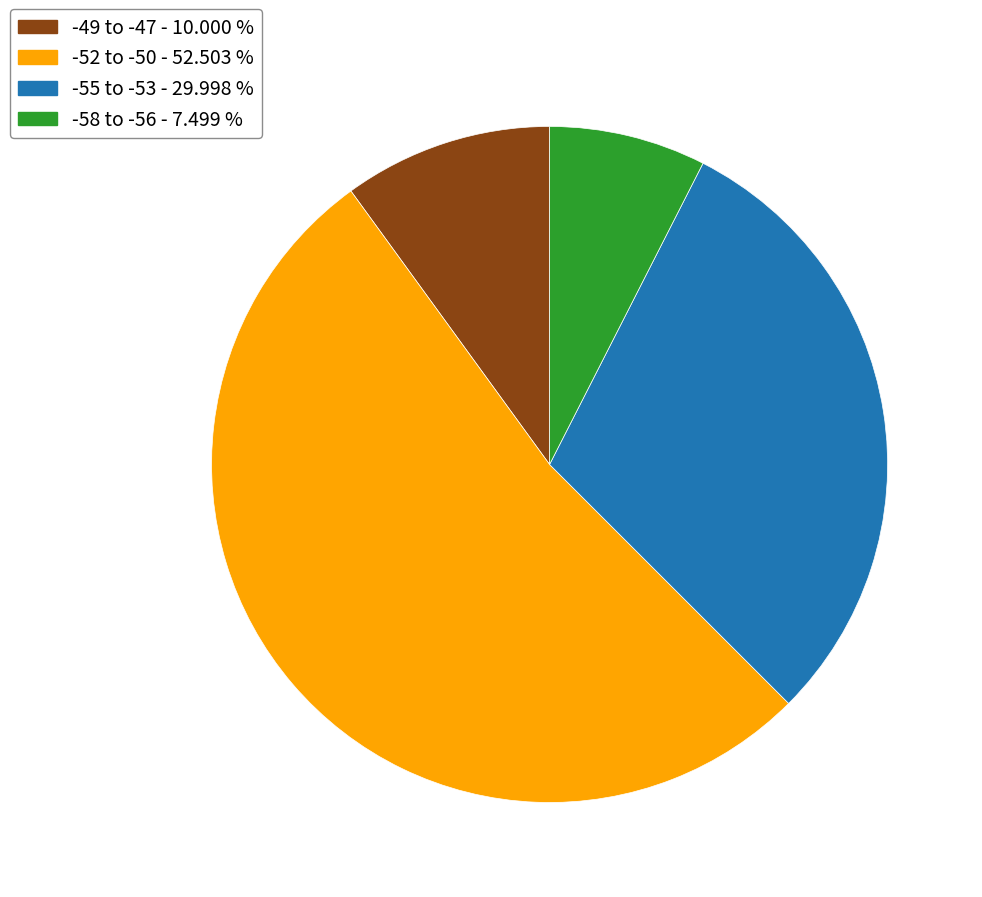

Is there any slice that represents more than half of the pie?

Yes